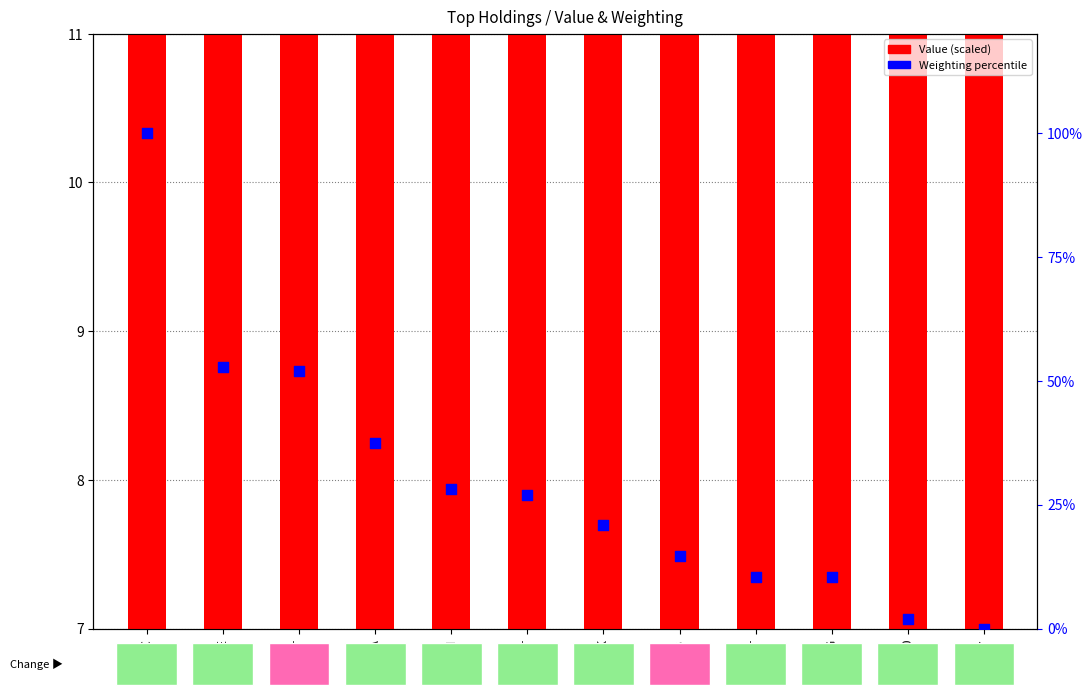

What is the change in value from BUSE to MYRG?

-42.3